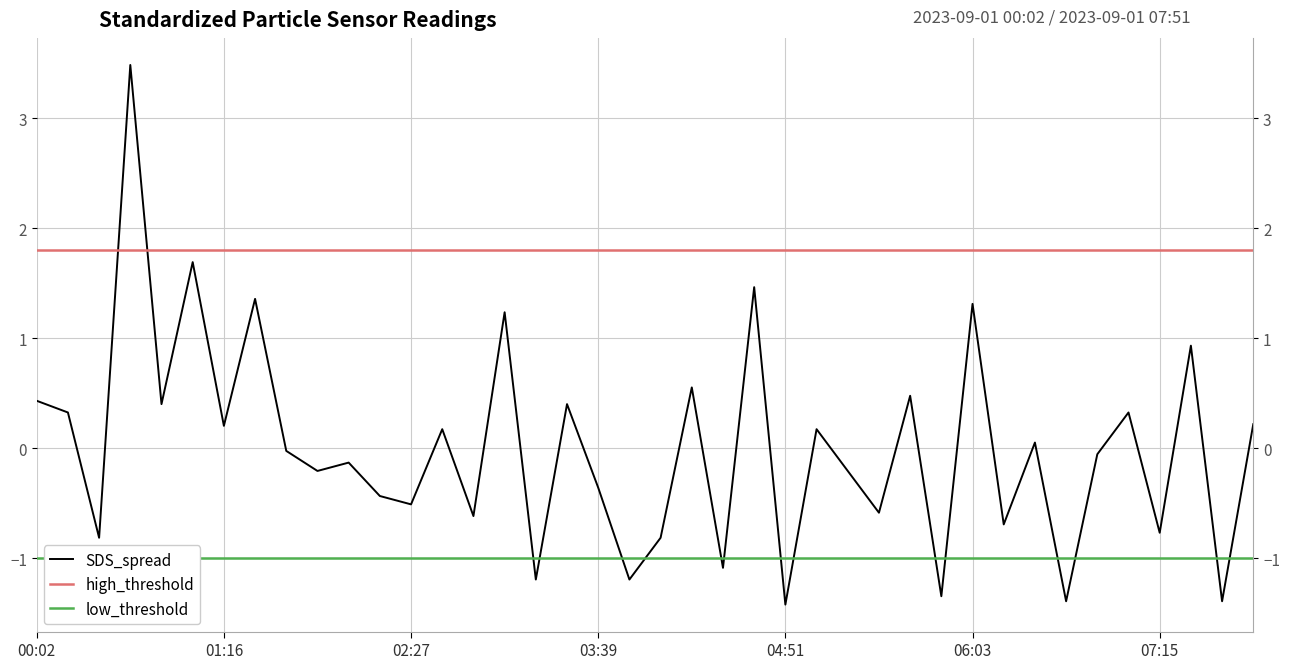

Is it true that the value at 03:15 is -1.2?

True